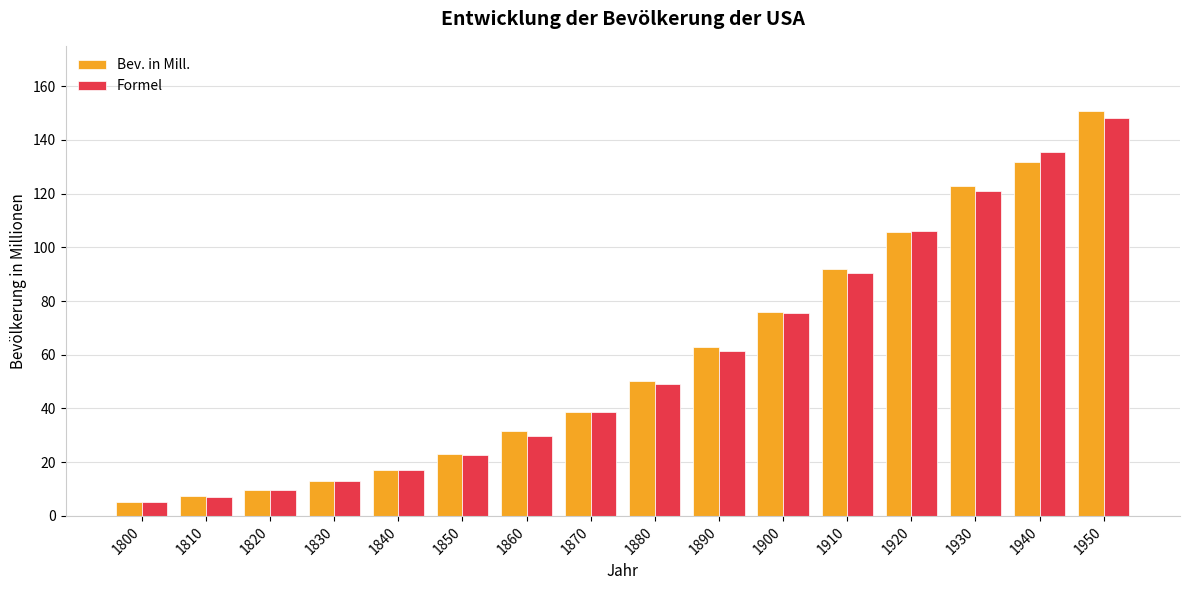

What is the difference between the second highest and second lowest values in the Formel series?

128.1